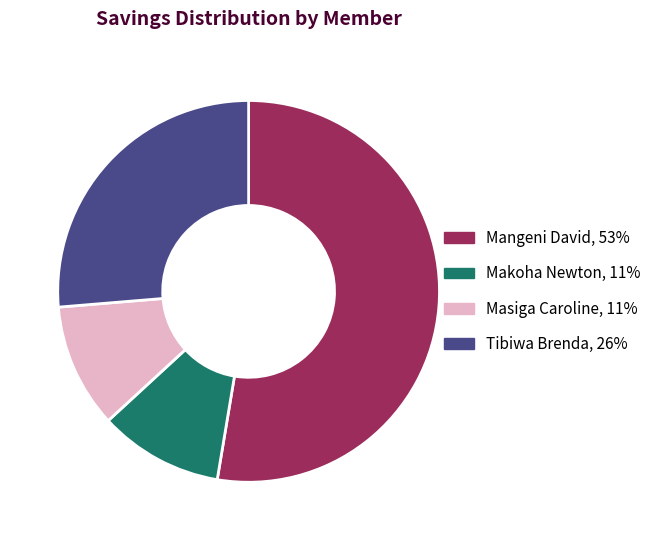

Is there a majority slice in this chart?

Yes